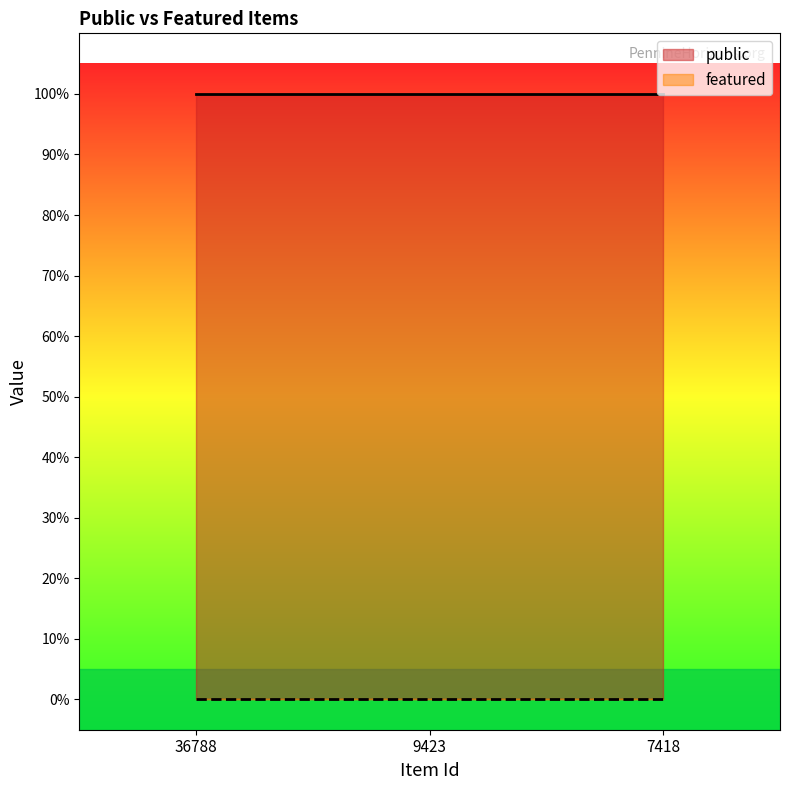

Where is featured nearest to the value 0?

36788